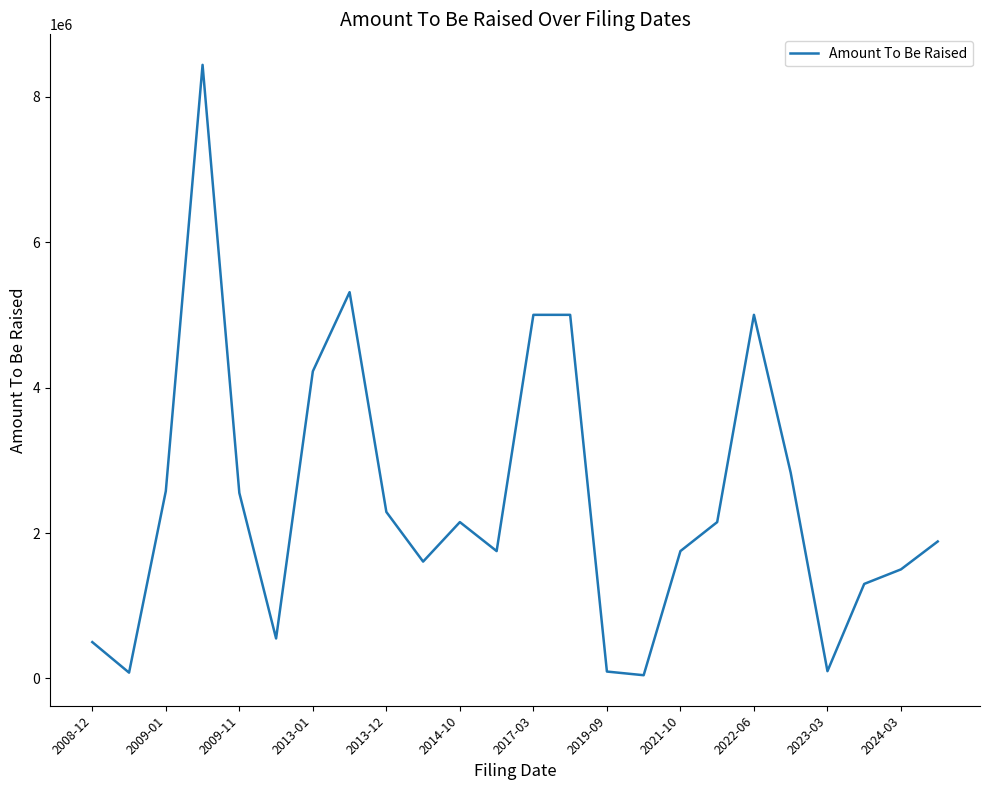

What is the maximum value shown in the chart?

8437403